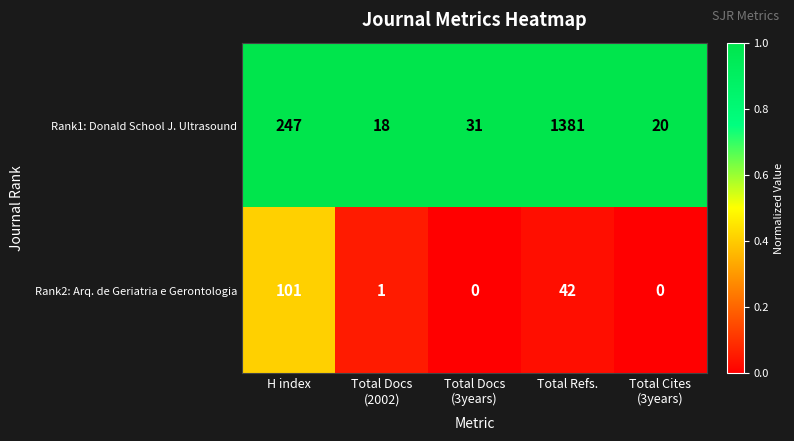

Which series has the largest range (max minus min)?

Rank1: Donald School J. Ultrasound